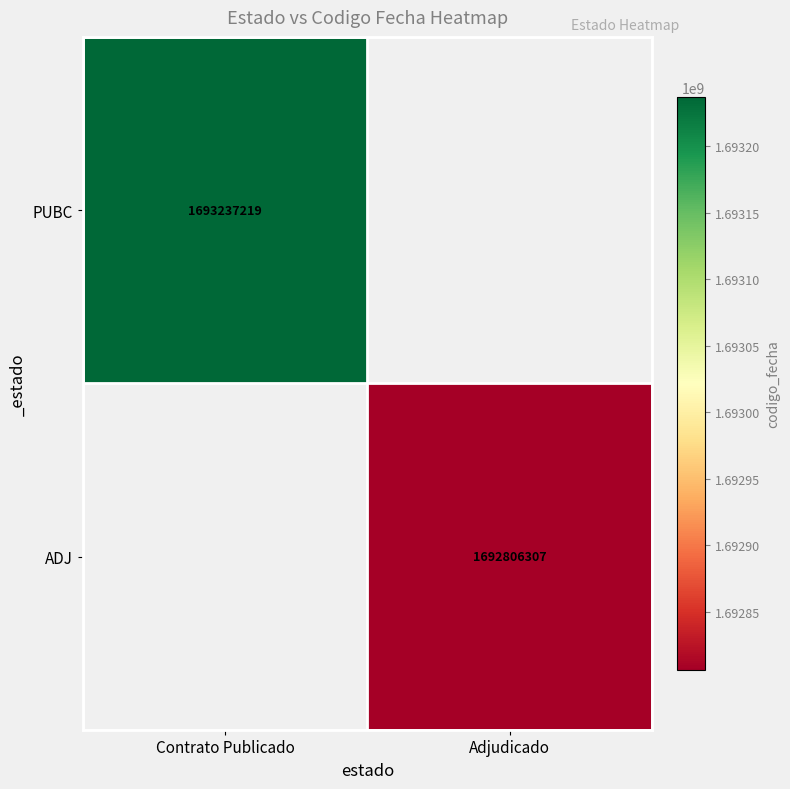

The ADJ series shows 1692806307 at Adjudicado. True or false?

True